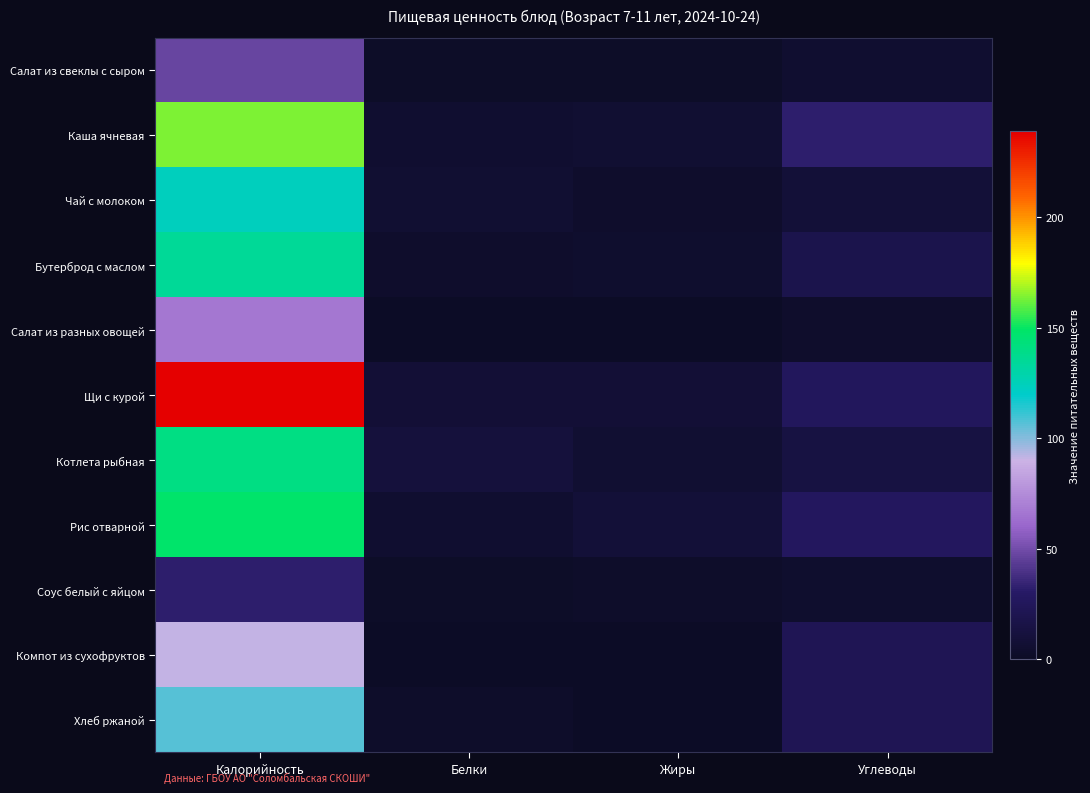

How many series are shown in this chart?

11